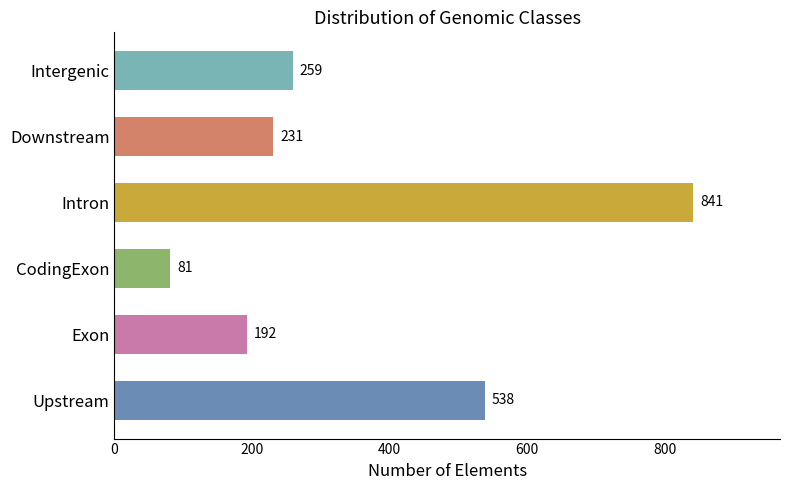

Between Exon and CodingExon, which is larger?

Exon